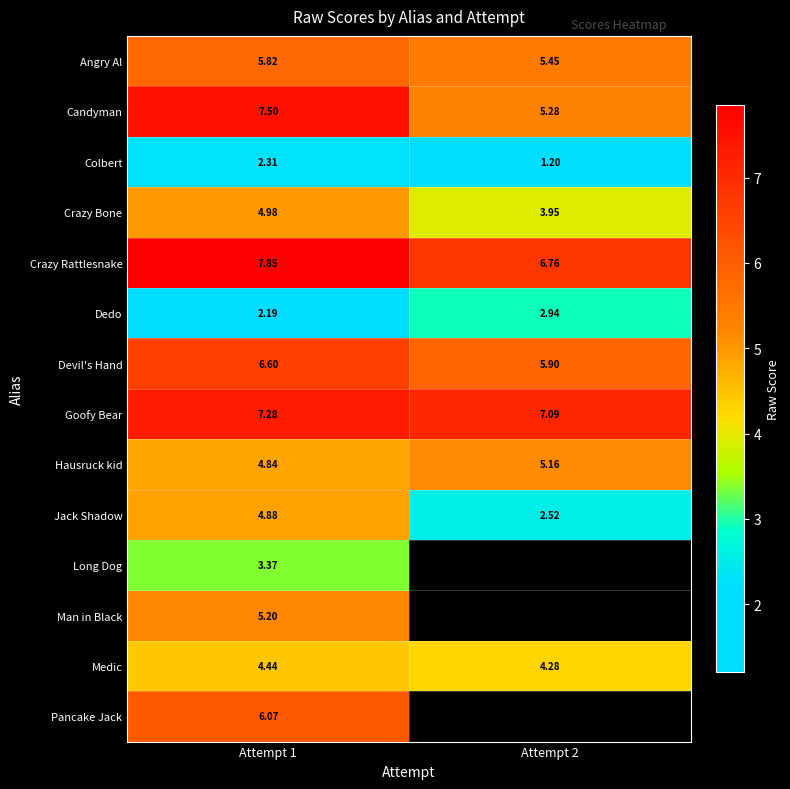

Is the value of Hausruck kid at Attempt 2 greater than the value of Candyman at Attempt 1?

No